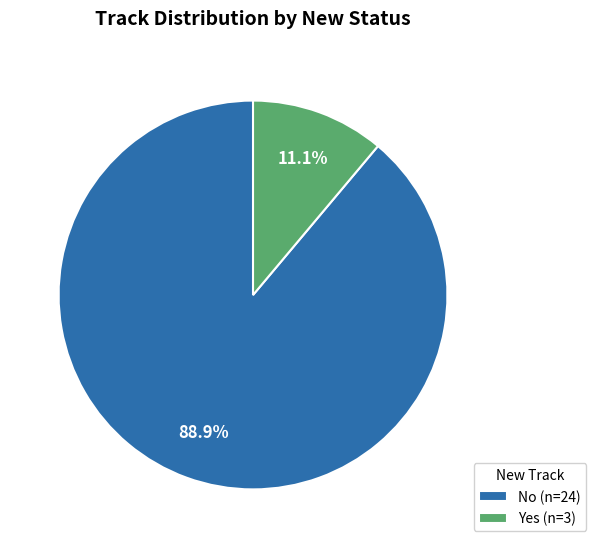

Which slice is the smallest?

Yes